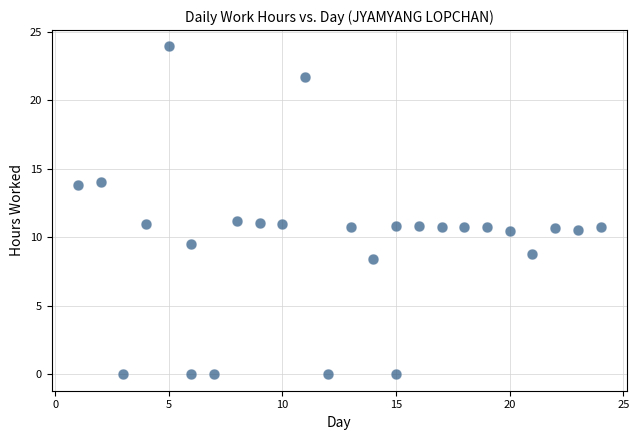

What is the range of Y values (max minus min)?

23.9